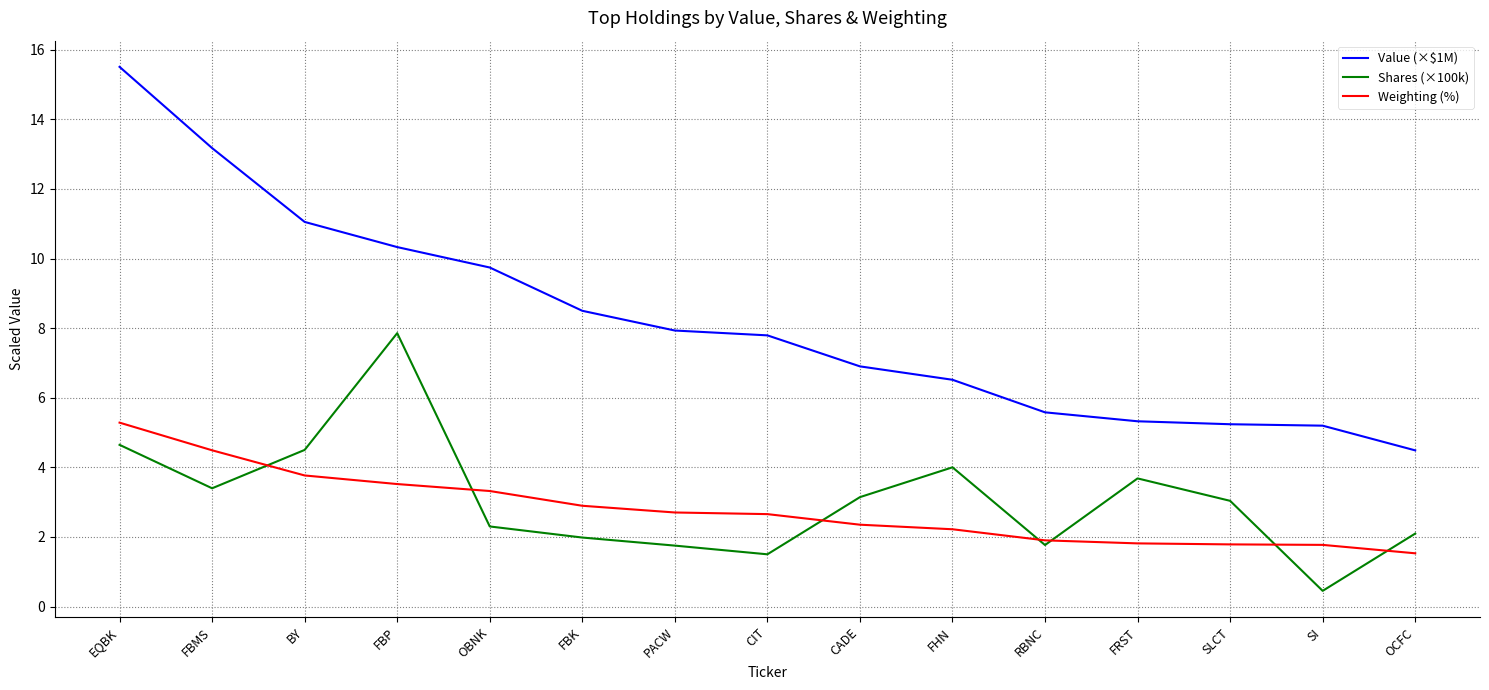

True or false: Shares (×100k) and Value (×$1M) intersect in this chart.

False